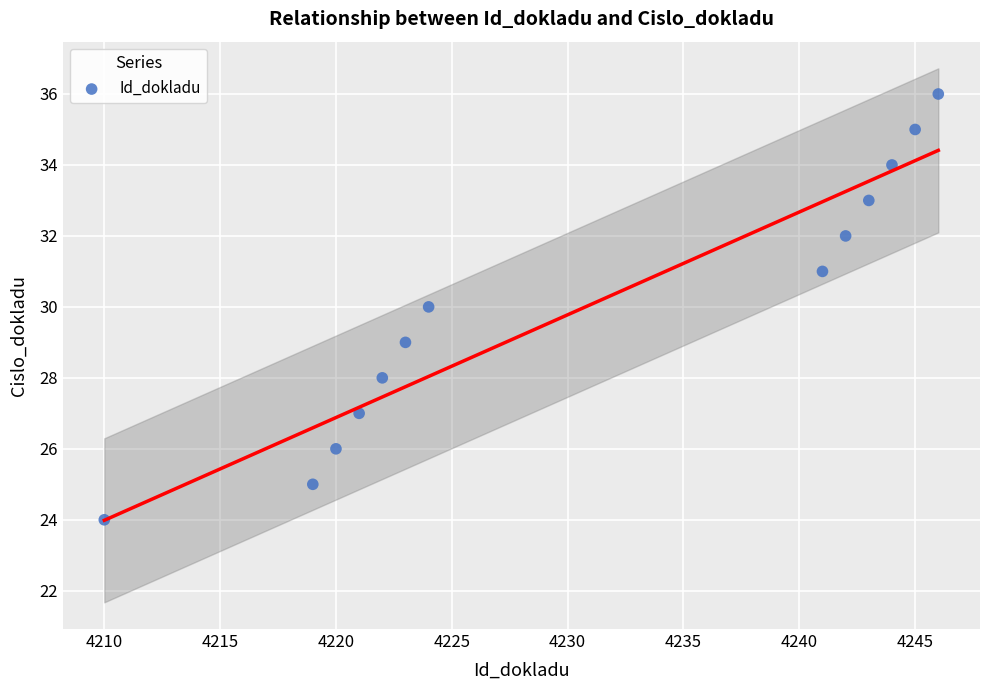

What is the range of X values (max minus min)?

36